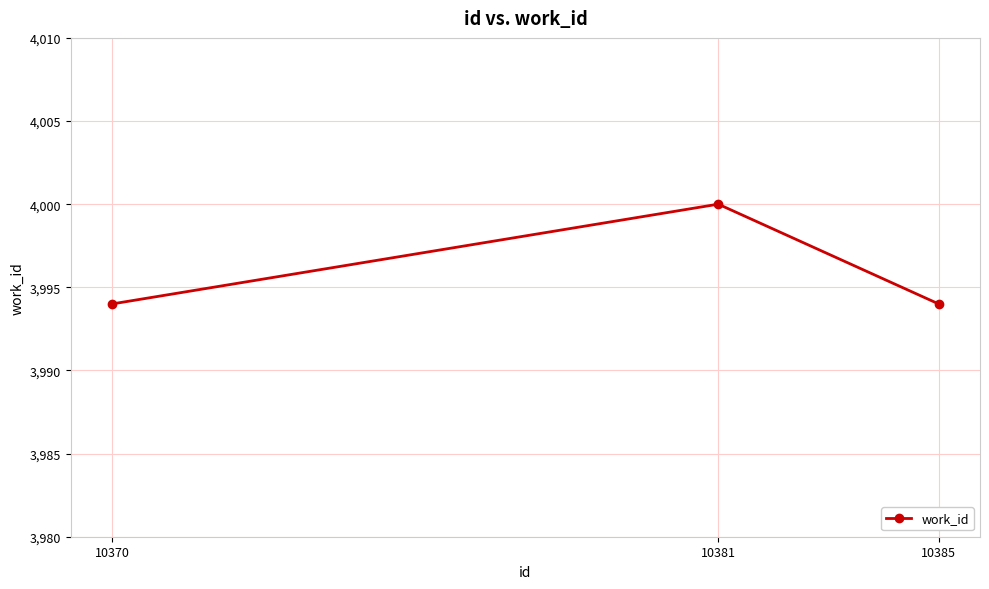

What is the ratio of the value at 10385 to the value at 10370?

1.0